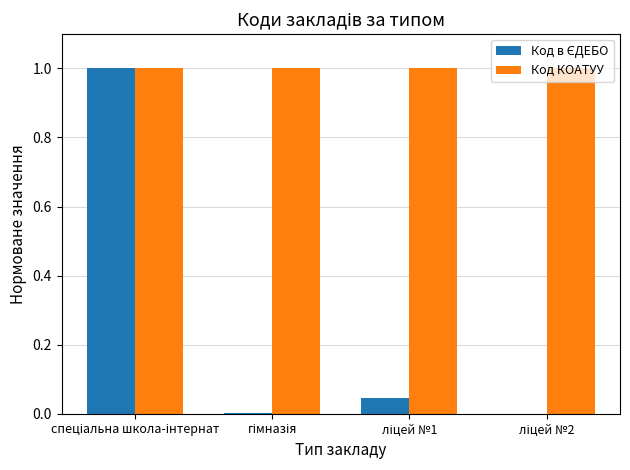

What is the average value of the Код КОАТУУ series?

1.0